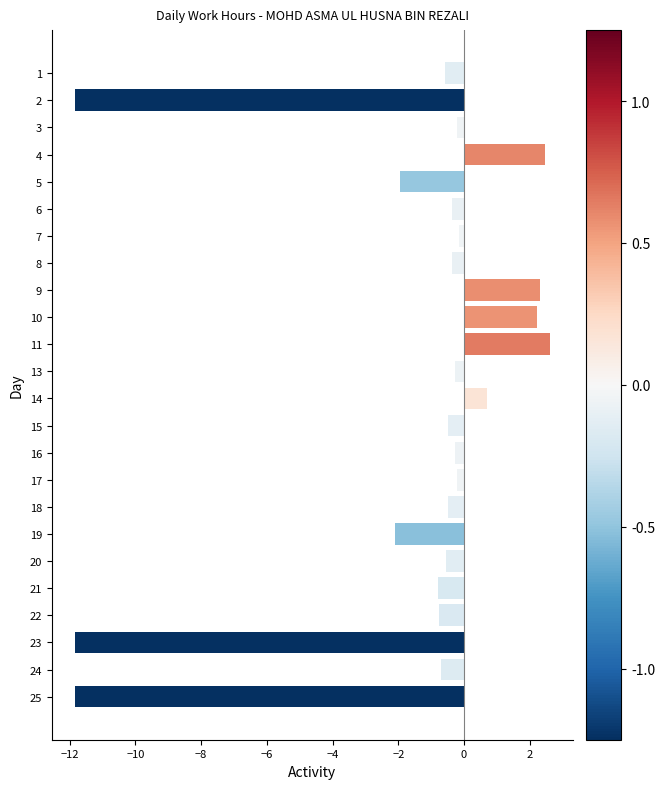

Does the chart contain any negative values?

Yes